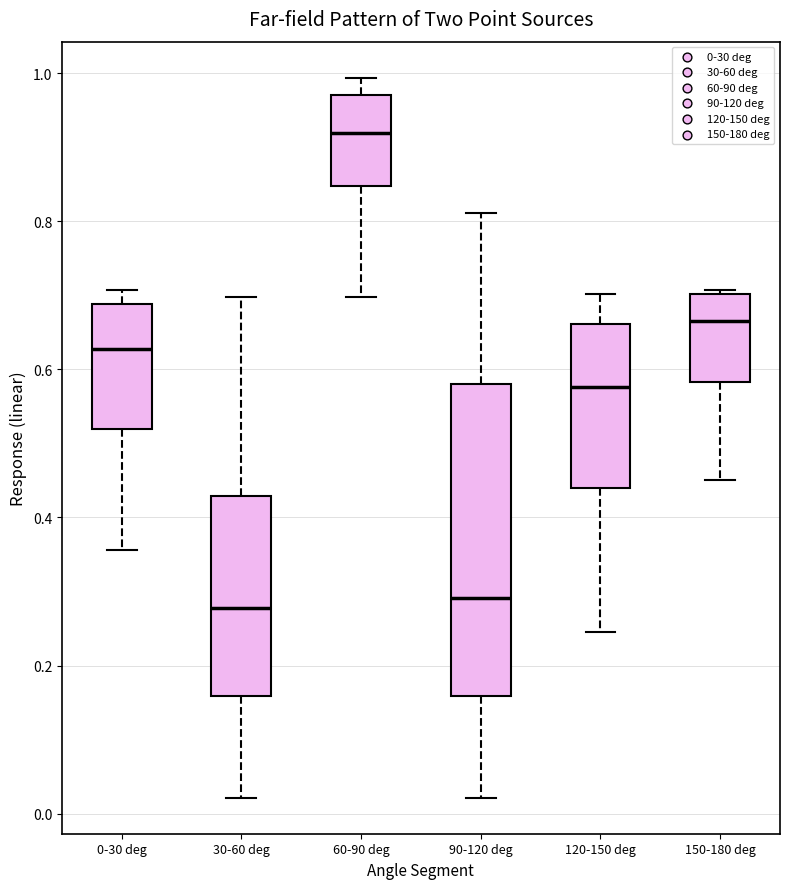

Where does the upper whisker of the box for 60-90 deg end on the y-axis? The values are not printed on the chart, so give them approximately, as read against the axis.

1.00